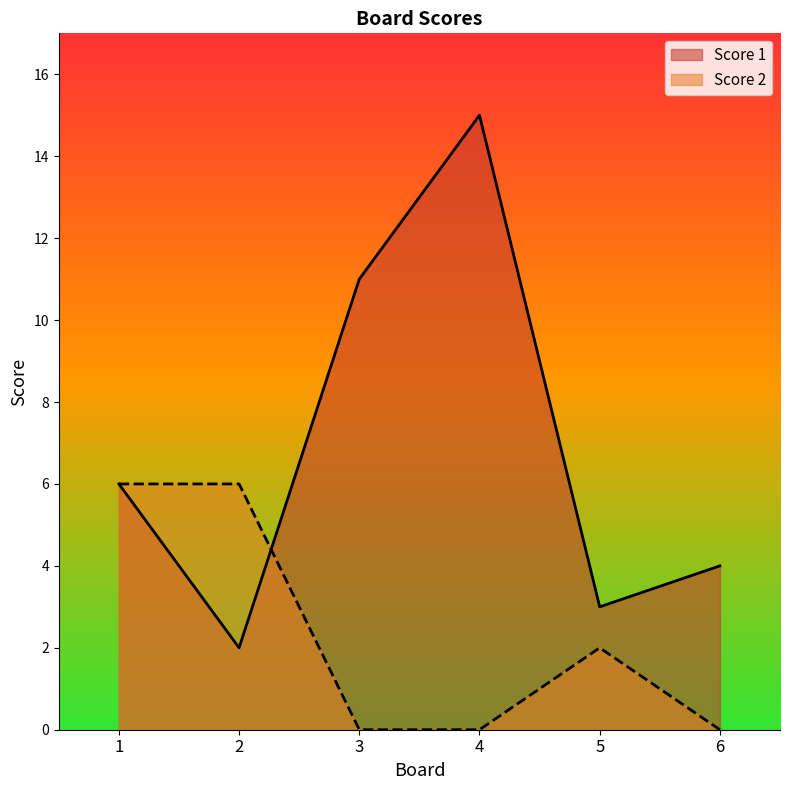

True or false: Score 1 and Score 2 intersect in this chart.

True